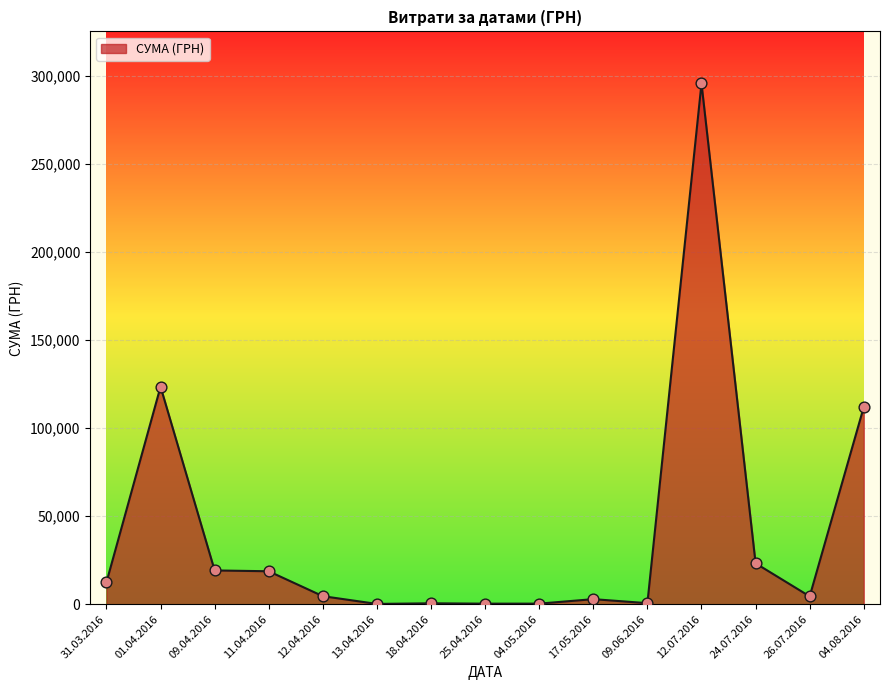

Which has a higher value, 24.07.2016 or 31.03.2016?

24.07.2016